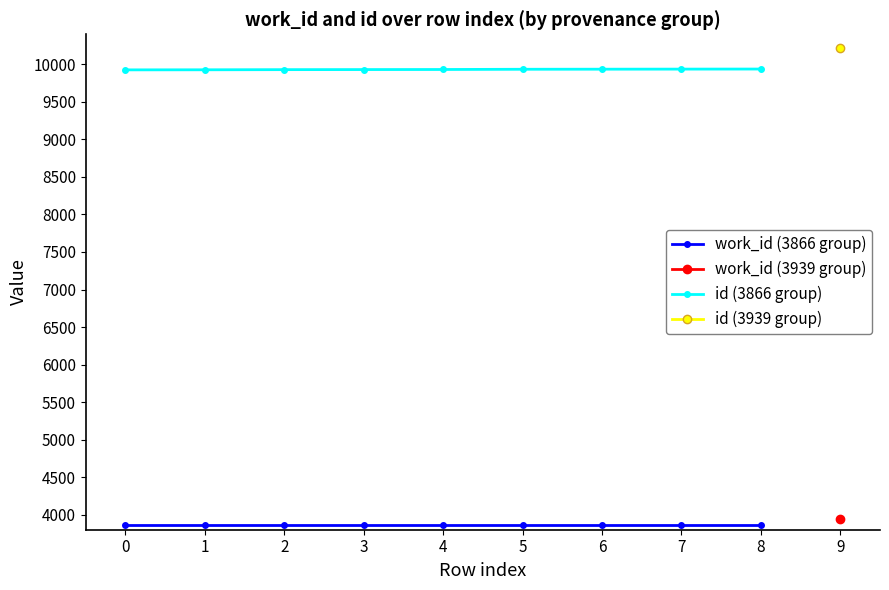

The value of work_id (3866 group) at 0 is 2451. True or false?

False